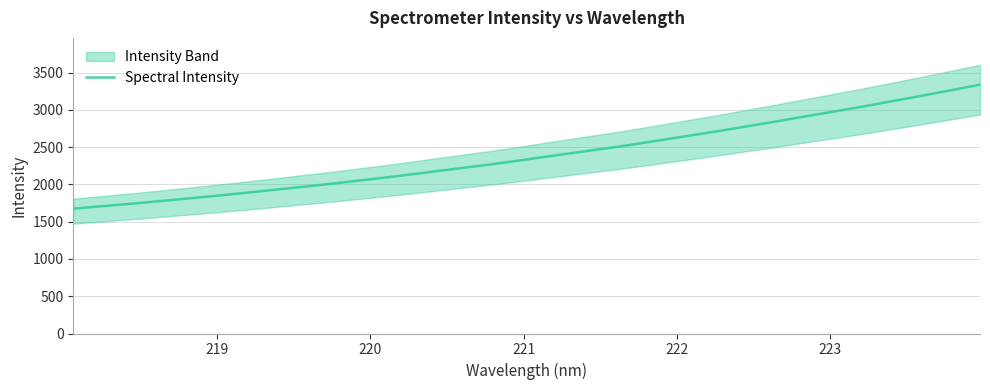

How many data points are above 2363?

16